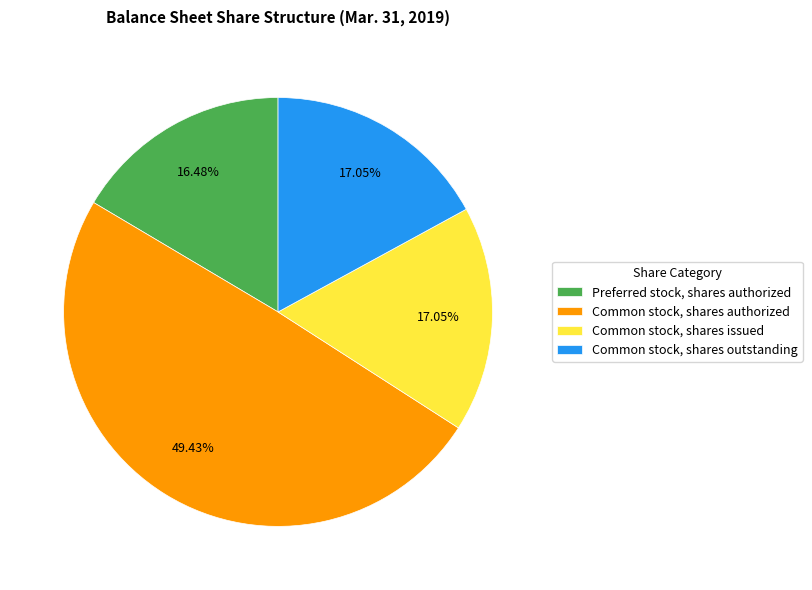

What percentage is the Preferred stock, shares authorized slice, to the nearest percent?

16%